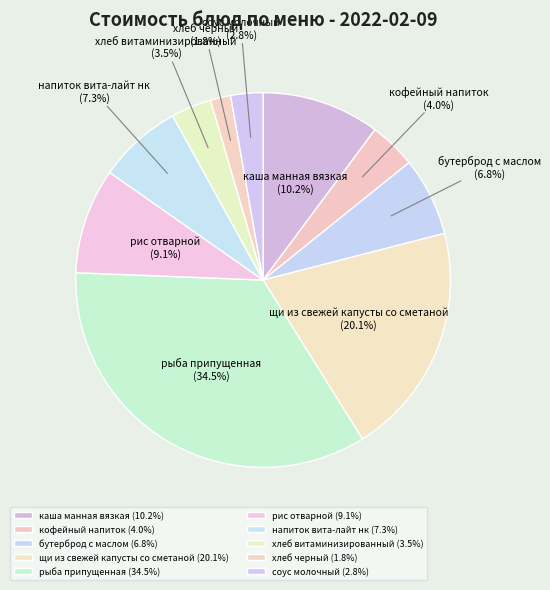

What percentage do напиток вита-лайт нк and рис отварной together represent?

16.4%